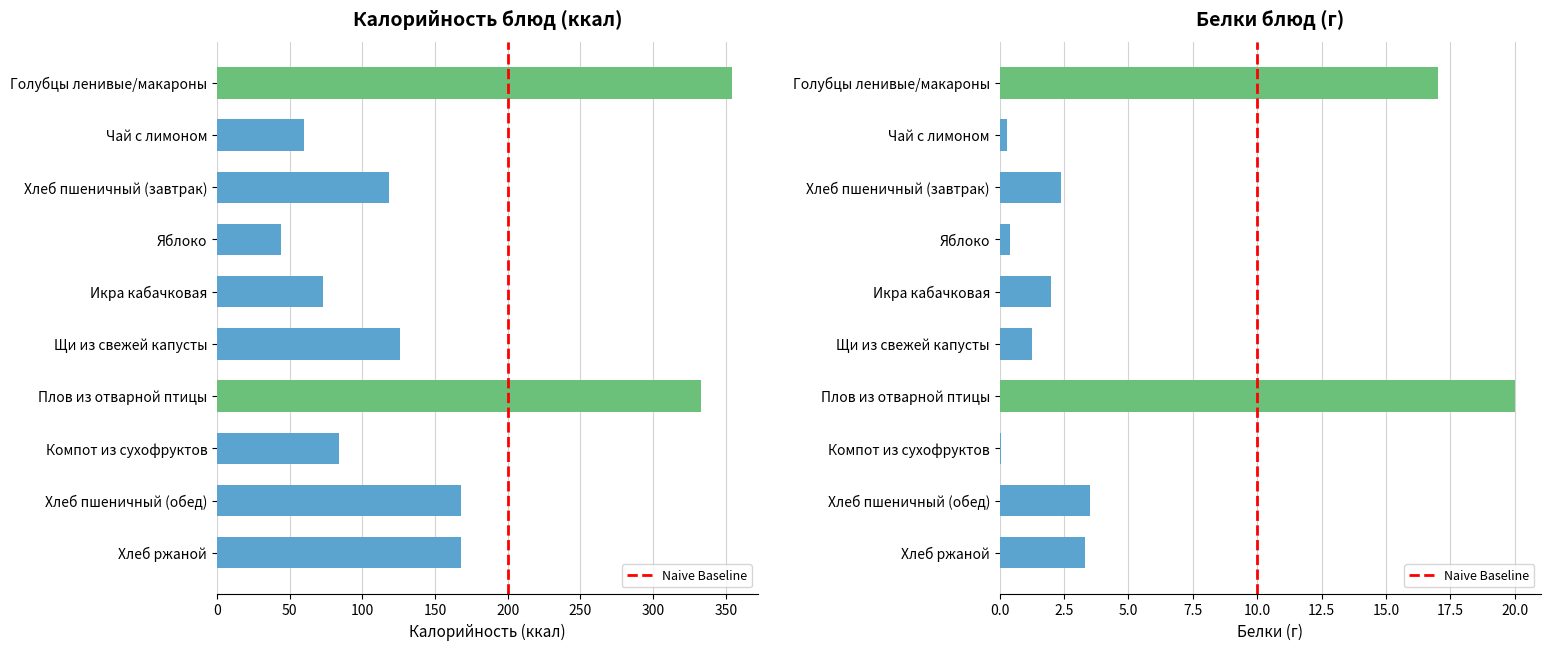

Which series has the largest total across all categories?

Калорийность